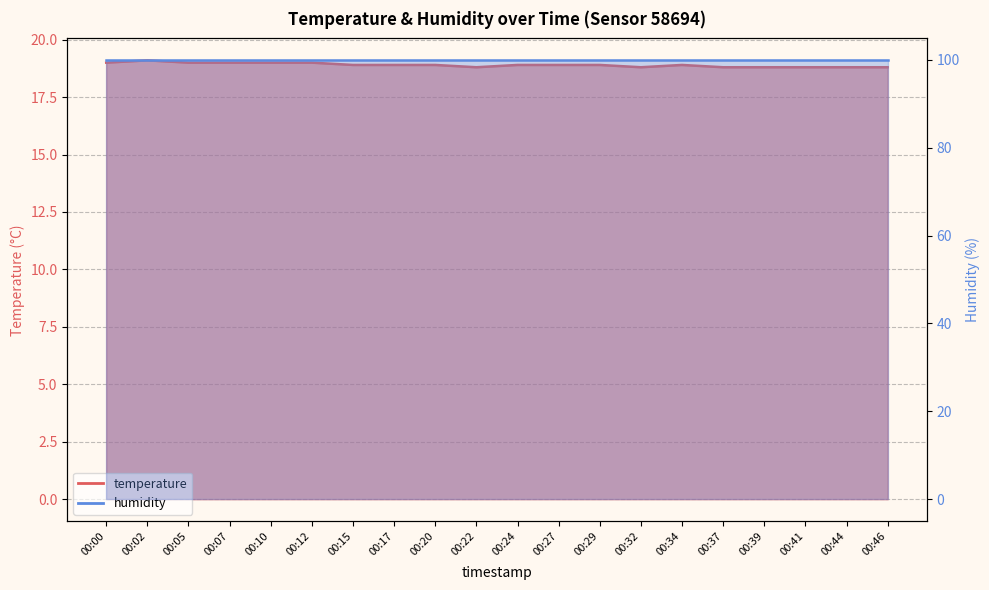

True or false: the data shows 4.5 at 00:20.

False